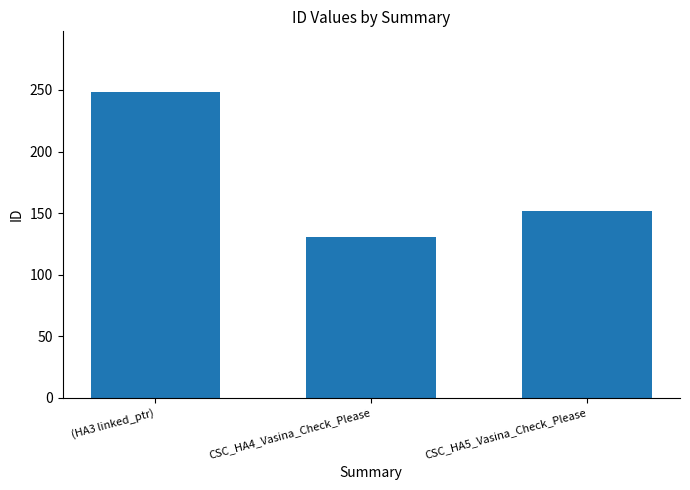

List the labels in order of value, smallest first.

CSC_HA4_Vasina_Check_Please, CSC_HA5_Vasina_Check_Please, (HA3 linked_ptr)